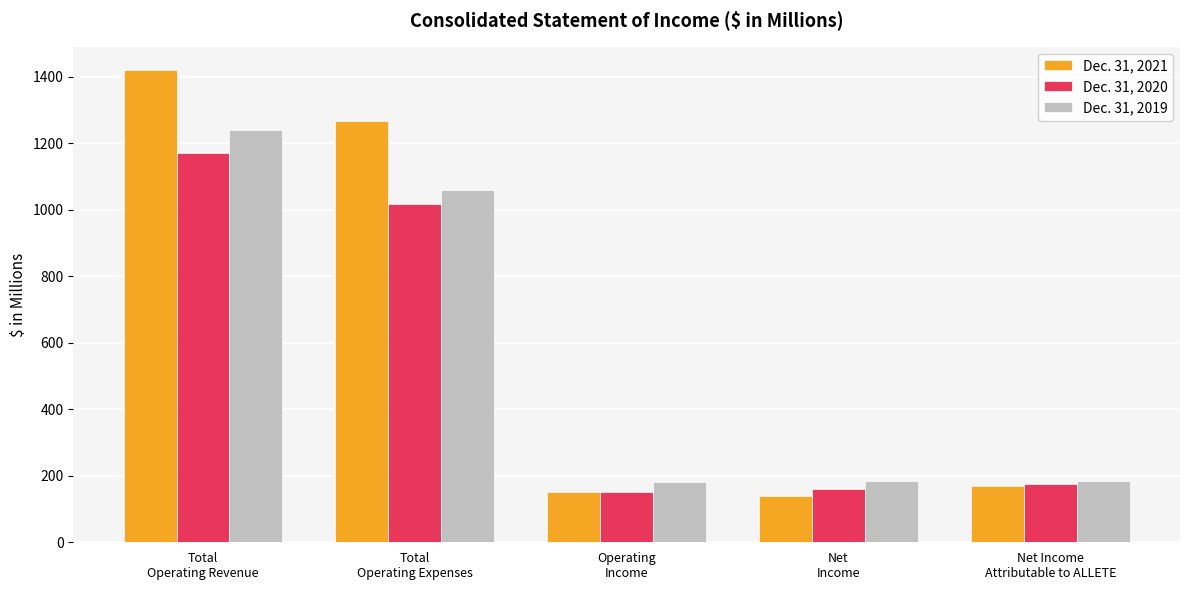

How many categories are shown in the chart?

5